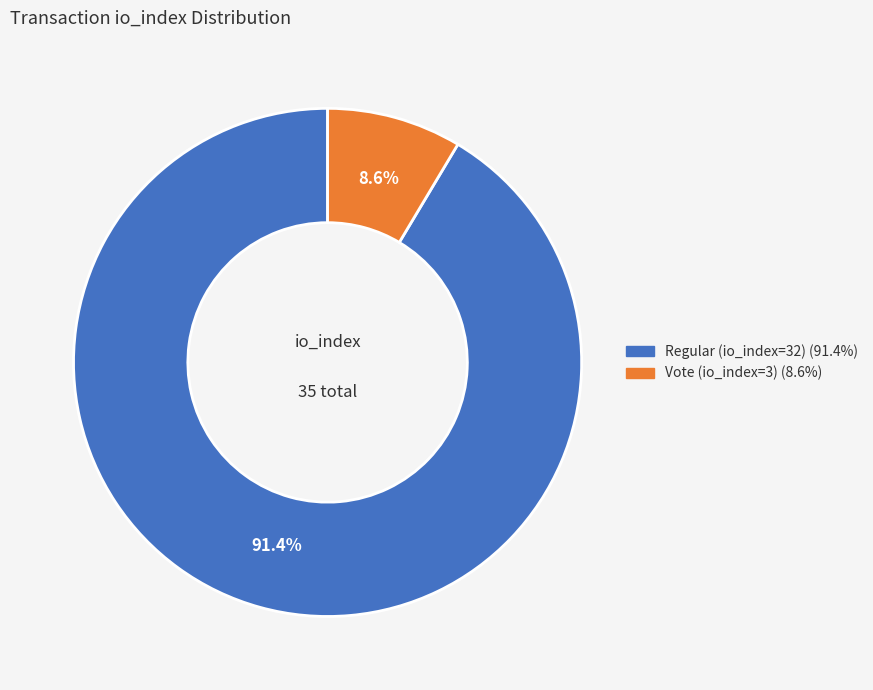

Which slice is the largest?

Regular (io_index=32)